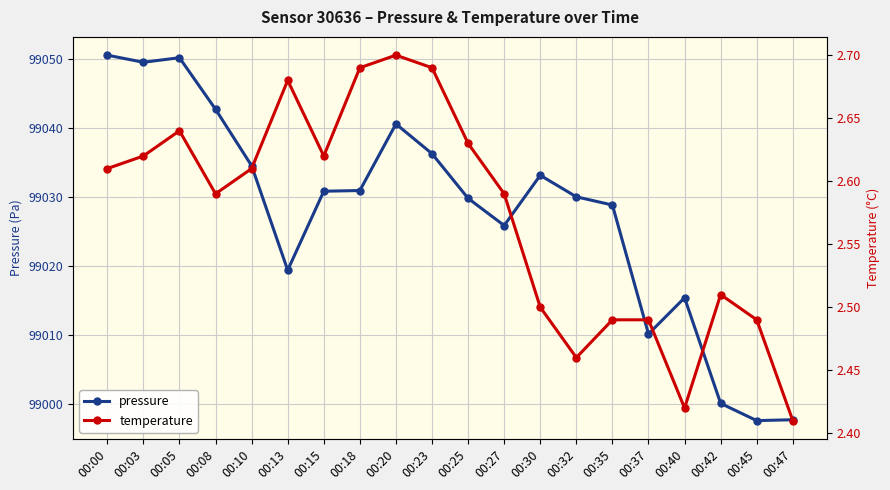

Reading left to right, extract all data points from this chart.

pressure: 99050.5	99049.5	99050.1	99042.7	99034.5	99019.3	99030.8	99030.9	99040.5	99036.2	99029.8	99025.8	99033.1	99030.0	99028.8	99010.1	99015.3	99000.0	98997.5	98997.7
temperature: 2.6	2.6	2.6	2.6	2.6	2.7	2.6	2.7	2.7	2.7	2.6	2.6	2.5	2.5	2.5	2.5	2.4	2.5	2.5	2.4